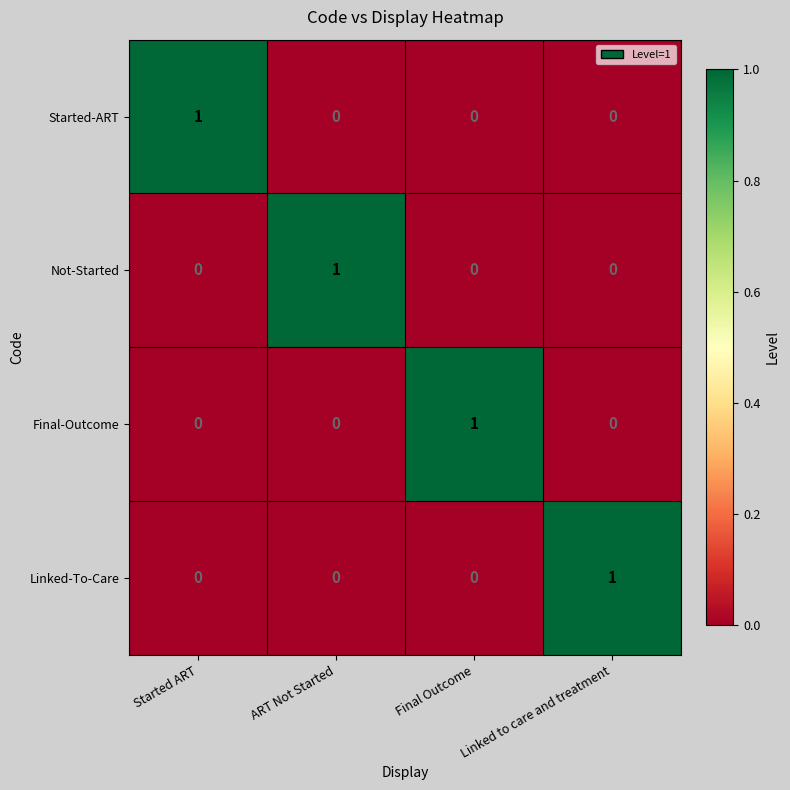

How many Started-ART values are between 0 and 1?

4